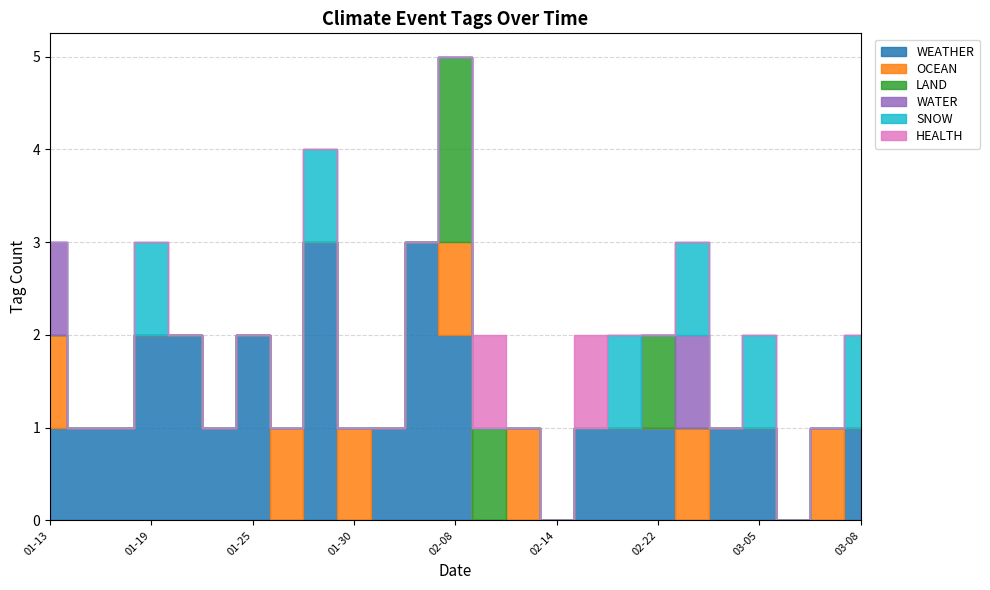

Which series has the largest total across all categories?

WEATHER